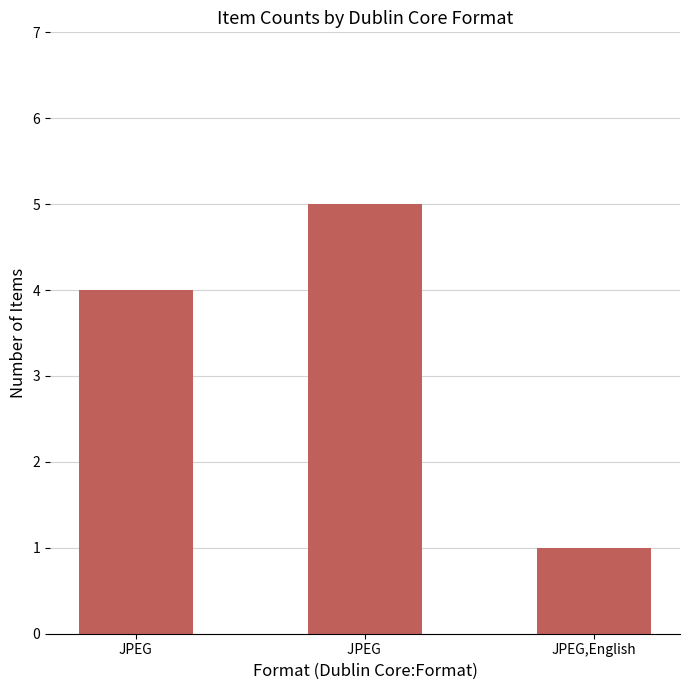

How many data points does each series have?

3